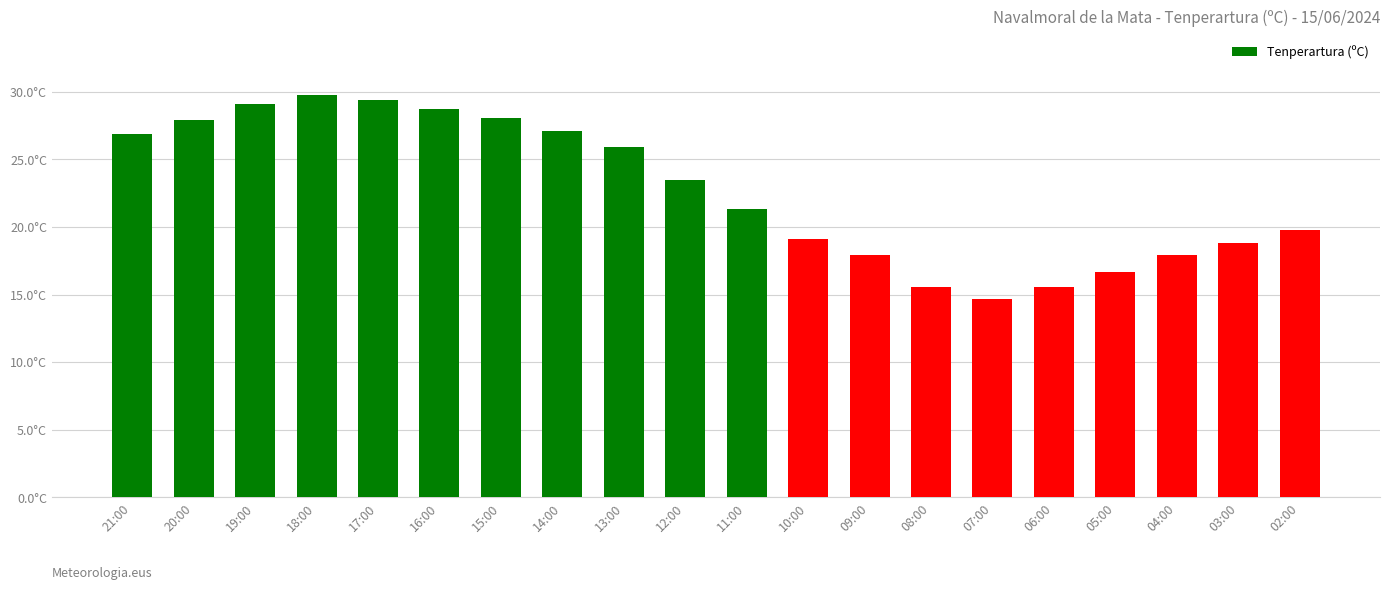

What is the sum of all values?

453.8